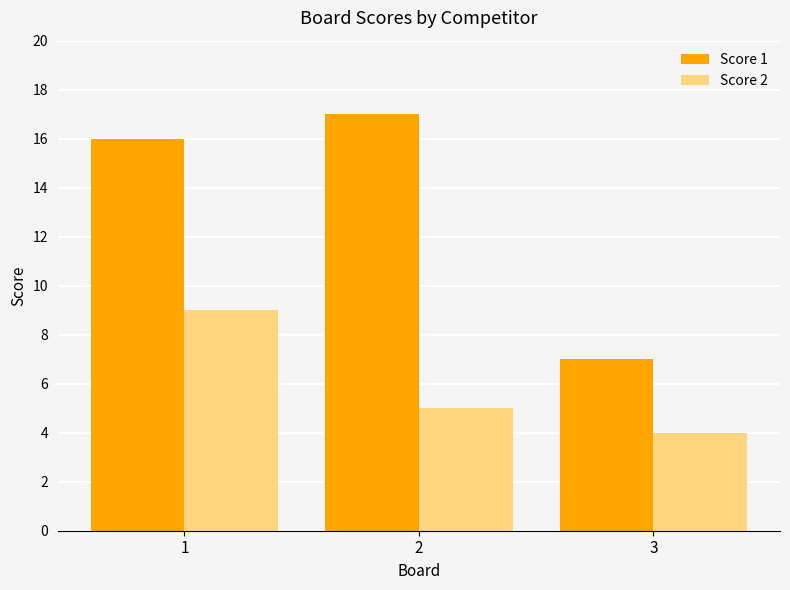

Which series has the largest range (max minus min)?

Score 1